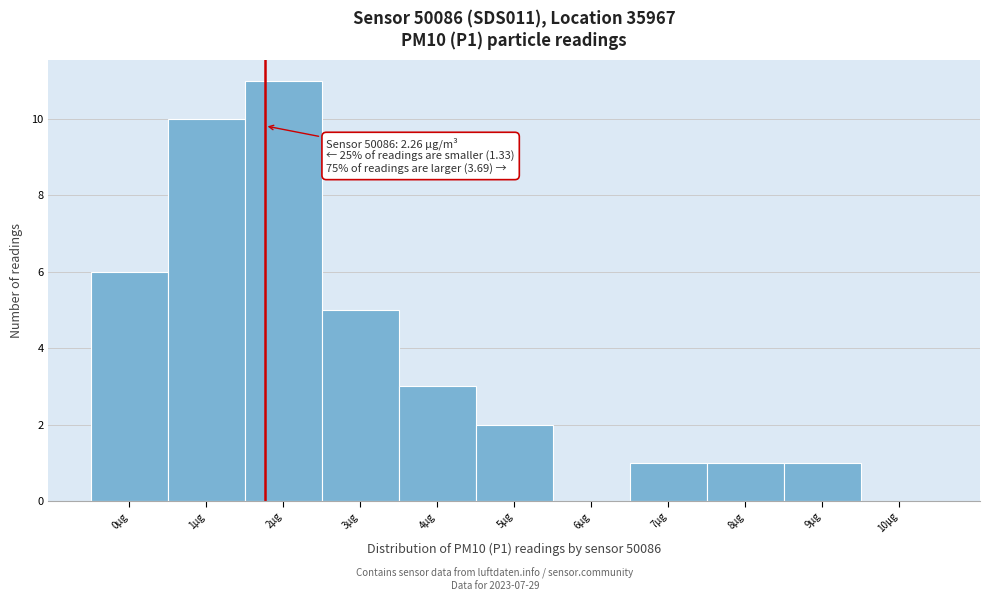

Reading left to right, what are all the values shown in this chart?

0µg=6	1µg=10	2µg=11	3µg=5	4µg=3	5µg=2	6µg=0	7µg=1	8µg=1	9µg=1	10µg=0